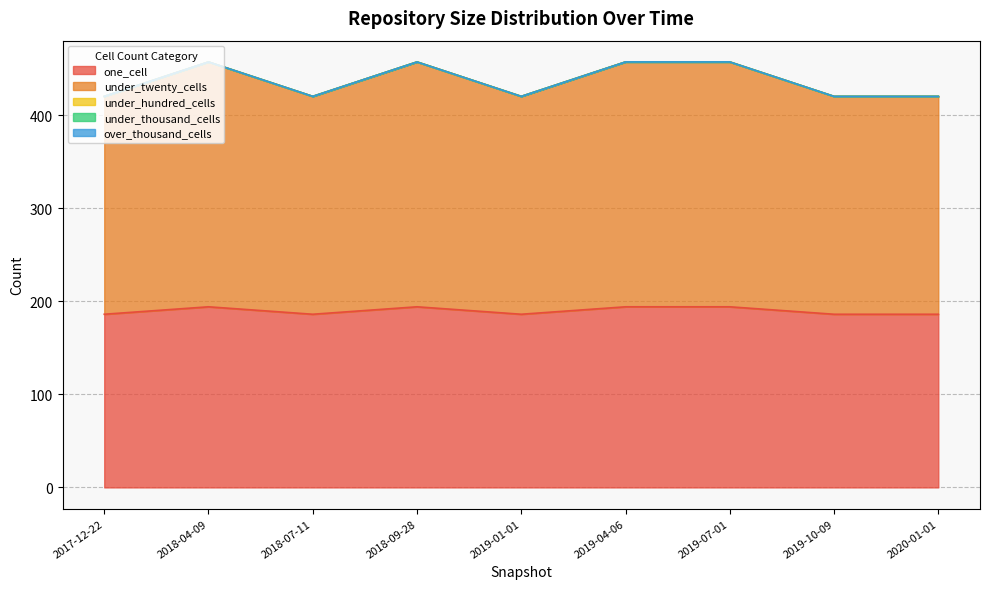

True or false: under_thousand_cells has more than 1 points higher than both neighbors.

False